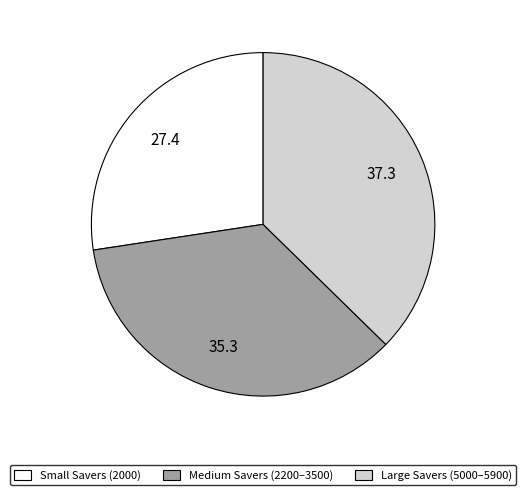

Rank the categories by value from lowest to highest.

Small Savers (2000), Medium Savers (2200–3500), Large Savers (5000–5900)